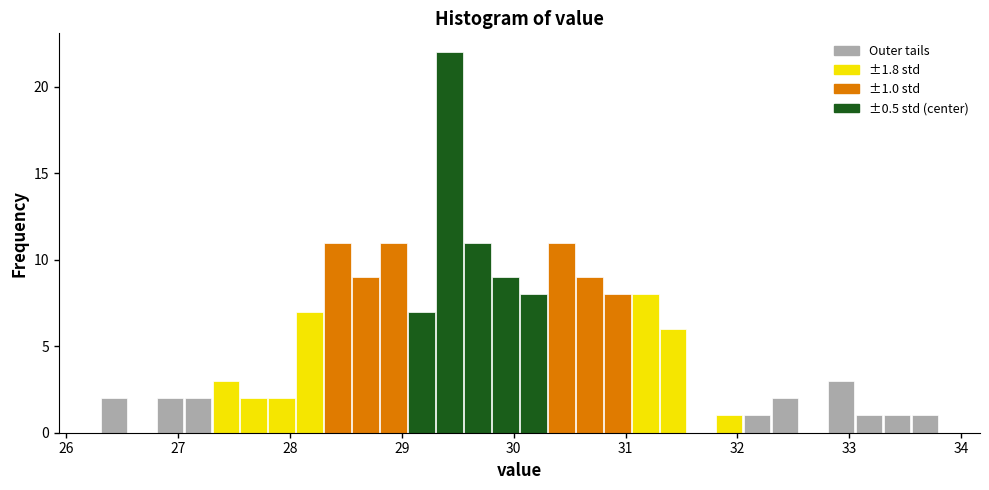

Read against the x-axis, roughly where is the centre of the tallest bar?

29.4